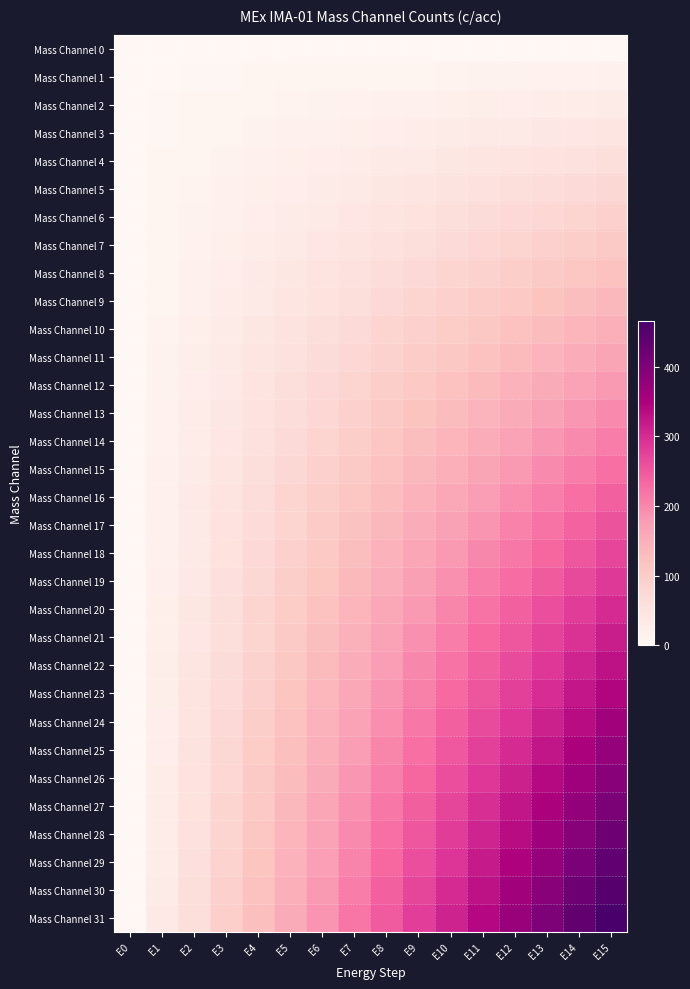

Reading left to right, what are all the values shown in this chart?

Mass Channel 0: E0=0	E1=0	E2=0	E3=0	E4=0	E5=0	E6=0	E7=0	E8=0	E9=0	E10=0	E11=0	E12=0	E13=0	E14=0	E15=0
Mass Channel 1: E0=0	E1=1	E2=2	E3=3	E4=4	E5=5	E6=6	E7=7	E8=8	E9=9	E10=10	E11=11	E12=12	E13=13	E14=14	E15=15
Mass Channel 2: E0=0	E1=2	E2=4	E3=6	E4=8	E5=10	E6=12	E7=14	E8=16	E9=18	E10=20	E11=22	E12=24	E13=26	E14=28	E15=30
Mass Channel 3: E0=0	E1=3	E2=6	E3=9	E4=12	E5=15	E6=18	E7=21	E8=24	E9=27	E10=30	E11=33	E12=36	E13=39	E14=42	E15=45
Mass Channel 4: E0=0	E1=4	E2=8	E3=12	E4=16	E5=20	E6=24	E7=28	E8=32	E9=36	E10=40	E11=44	E12=48	E13=52	E14=56	E15=60
Mass Channel 5: E0=0	E1=5	E2=10	E3=15	E4=20	E5=25	E6=30	E7=35	E8=40	E9=45	E10=50	E11=55	E12=60	E13=65	E14=70	E15=75
Mass Channel 6: E0=0	E1=6	E2=12	E3=18	E4=24	E5=30	E6=36	E7=42	E8=48	E9=54	E10=60	E11=66	E12=72	E13=78	E14=84	E15=90
Mass Channel 7: E0=0	E1=7	E2=14	E3=21	E4=28	E5=35	E6=42	E7=49	E8=56	E9=63	E10=70	E11=77	E12=84	E13=91	E14=98	E15=105
Mass Channel 8: E0=0	E1=8	E2=16	E3=24	E4=32	E5=40	E6=48	E7=56	E8=64	E9=72	E10=80	E11=88	E12=96	E13=104	E14=112	E15=120
Mass Channel 9: E0=0	E1=9	E2=18	E3=27	E4=36	E5=45	E6=54	E7=63	E8=72	E9=81	E10=90	E11=99	E12=108	E13=117	E14=126	E15=135
Mass Channel 10: E0=0	E1=10	E2=20	E3=30	E4=40	E5=50	E6=60	E7=70	E8=80	E9=90	E10=100	E11=110	E12=120	E13=130	E14=140	E15=150
Mass Channel 11: E0=0	E1=11	E2=22	E3=33	E4=44	E5=55	E6=66	E7=77	E8=88	E9=99	E10=110	E11=121	E12=132	E13=143	E14=154	E15=165
Mass Channel 12: E0=0	E1=12	E2=24	E3=36	E4=48	E5=60	E6=72	E7=84	E8=96	E9=108	E10=120	E11=132	E12=144	E13=156	E14=168	E15=180
Mass Channel 13: E0=0	E1=13	E2=26	E3=39	E4=52	E5=65	E6=78	E7=91	E8=104	E9=117	E10=130	E11=143	E12=156	E13=169	E14=182	E15=195
Mass Channel 14: E0=0	E1=14	E2=28	E3=42	E4=56	E5=70	E6=84	E7=98	E8=112	E9=126	E10=140	E11=154	E12=168	E13=182	E14=196	E15=210
Mass Channel 15: E0=0	E1=15	E2=30	E3=45	E4=60	E5=75	E6=90	E7=105	E8=120	E9=135	E10=150	E11=165	E12=180	E13=195	E14=210	E15=225
Mass Channel 16: E0=0	E1=16	E2=32	E3=48	E4=64	E5=80	E6=96	E7=112	E8=128	E9=144	E10=160	E11=176	E12=192	E13=208	E14=224	E15=240
Mass Channel 17: E0=0	E1=17	E2=34	E3=51	E4=68	E5=85	E6=102	E7=119	E8=136	E9=153	E10=170	E11=187	E12=204	E13=221	E14=238	E15=255
Mass Channel 18: E0=0	E1=18	E2=36	E3=54	E4=72	E5=90	E6=108	E7=126	E8=144	E9=162	E10=180	E11=198	E12=216	E13=234	E14=252	E15=270
Mass Channel 19: E0=0	E1=19	E2=38	E3=57	E4=76	E5=95	E6=114	E7=133	E8=152	E9=171	E10=190	E11=209	E12=228	E13=247	E14=266	E15=285
Mass Channel 20: E0=0	E1=20	E2=40	E3=60	E4=80	E5=100	E6=120	E7=140	E8=160	E9=180	E10=200	E11=220	E12=240	E13=260	E14=280	E15=300
Mass Channel 21: E0=0	E1=21	E2=42	E3=63	E4=84	E5=105	E6=126	E7=147	E8=168	E9=189	E10=210	E11=231	E12=252	E13=273	E14=294	E15=315
Mass Channel 22: E0=0	E1=22	E2=44	E3=66	E4=88	E5=110	E6=132	E7=154	E8=176	E9=198	E10=220	E11=242	E12=264	E13=286	E14=308	E15=330
Mass Channel 23: E0=0	E1=23	E2=46	E3=69	E4=92	E5=115	E6=138	E7=161	E8=184	E9=207	E10=230	E11=253	E12=276	E13=299	E14=322	E15=345
Mass Channel 24: E0=0	E1=24	E2=48	E3=72	E4=96	E5=120	E6=144	E7=168	E8=192	E9=216	E10=240	E11=264	E12=288	E13=312	E14=336	E15=360
Mass Channel 25: E0=0	E1=25	E2=50	E3=75	E4=100	E5=125	E6=150	E7=175	E8=200	E9=225	E10=250	E11=275	E12=300	E13=325	E14=350	E15=375
Mass Channel 26: E0=0	E1=26	E2=52	E3=78	E4=104	E5=130	E6=156	E7=182	E8=208	E9=234	E10=260	E11=286	E12=312	E13=338	E14=364	E15=390
Mass Channel 27: E0=0	E1=27	E2=54	E3=81	E4=108	E5=135	E6=162	E7=189	E8=216	E9=243	E10=270	E11=297	E12=324	E13=351	E14=378	E15=405
Mass Channel 28: E0=0	E1=28	E2=56	E3=84	E4=112	E5=140	E6=168	E7=196	E8=224	E9=252	E10=280	E11=308	E12=336	E13=364	E14=392	E15=420
Mass Channel 29: E0=0	E1=29	E2=58	E3=87	E4=116	E5=145	E6=174	E7=203	E8=232	E9=261	E10=290	E11=319	E12=348	E13=377	E14=406	E15=435
Mass Channel 30: E0=0	E1=30	E2=60	E3=90	E4=120	E5=150	E6=180	E7=210	E8=240	E9=270	E10=300	E11=330	E12=360	E13=390	E14=420	E15=450
Mass Channel 31: E0=0	E1=31	E2=62	E3=93	E4=124	E5=155	E6=186	E7=217	E8=248	E9=279	E10=310	E11=341	E12=372	E13=403	E14=434	E15=465